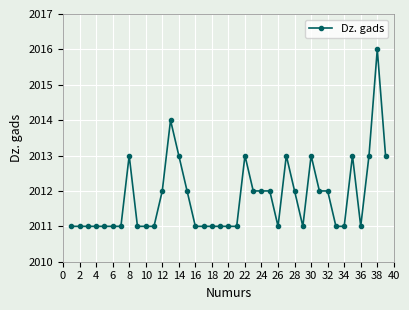

What is the value of the 12th point from the left?

2012